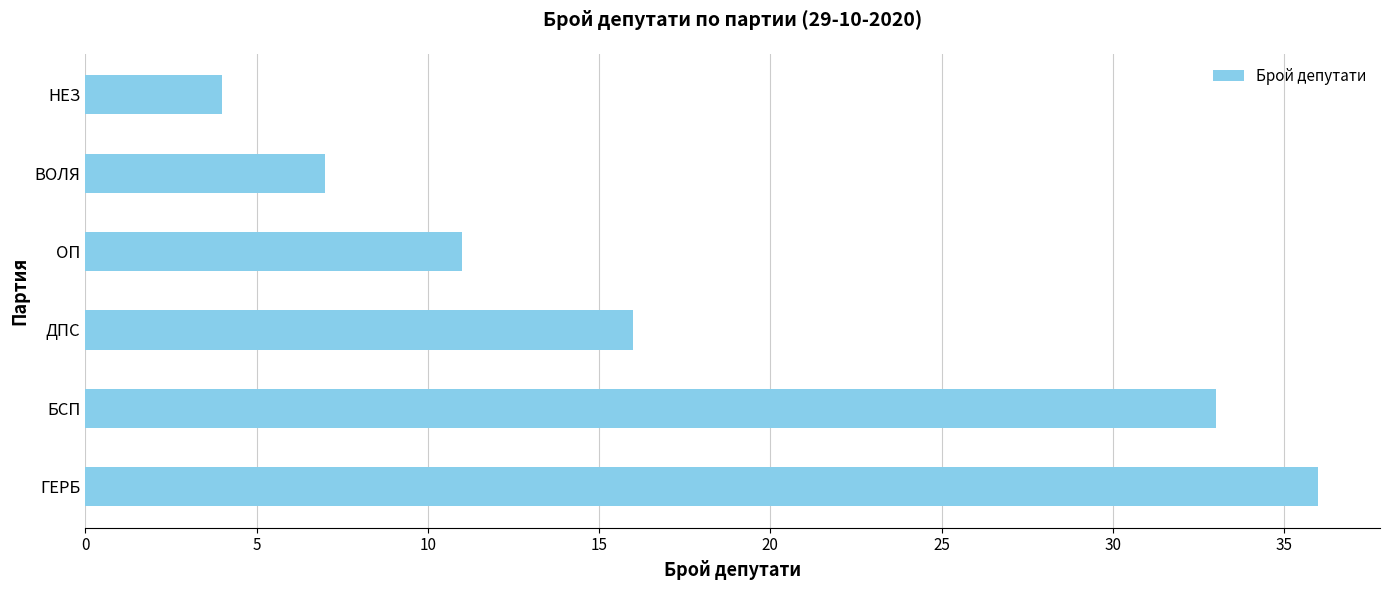

What is the minimum value shown in the chart?

4